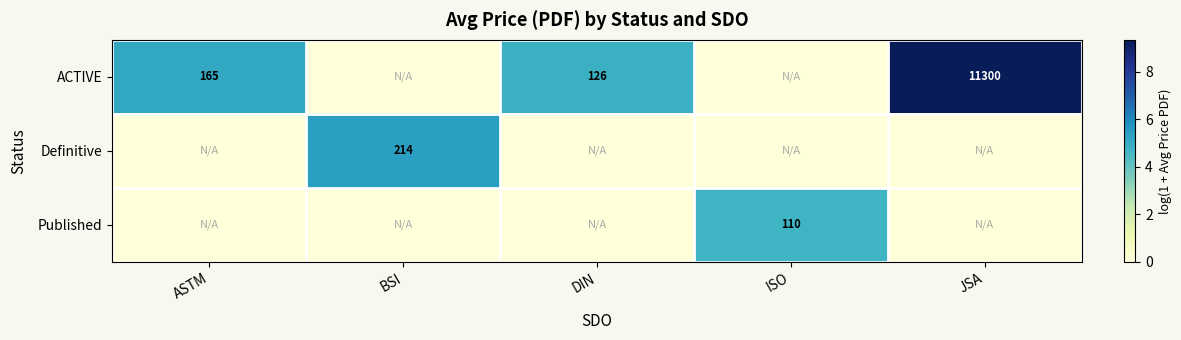

The ACTIVE series shows 11300 at JSA. True or false?

True